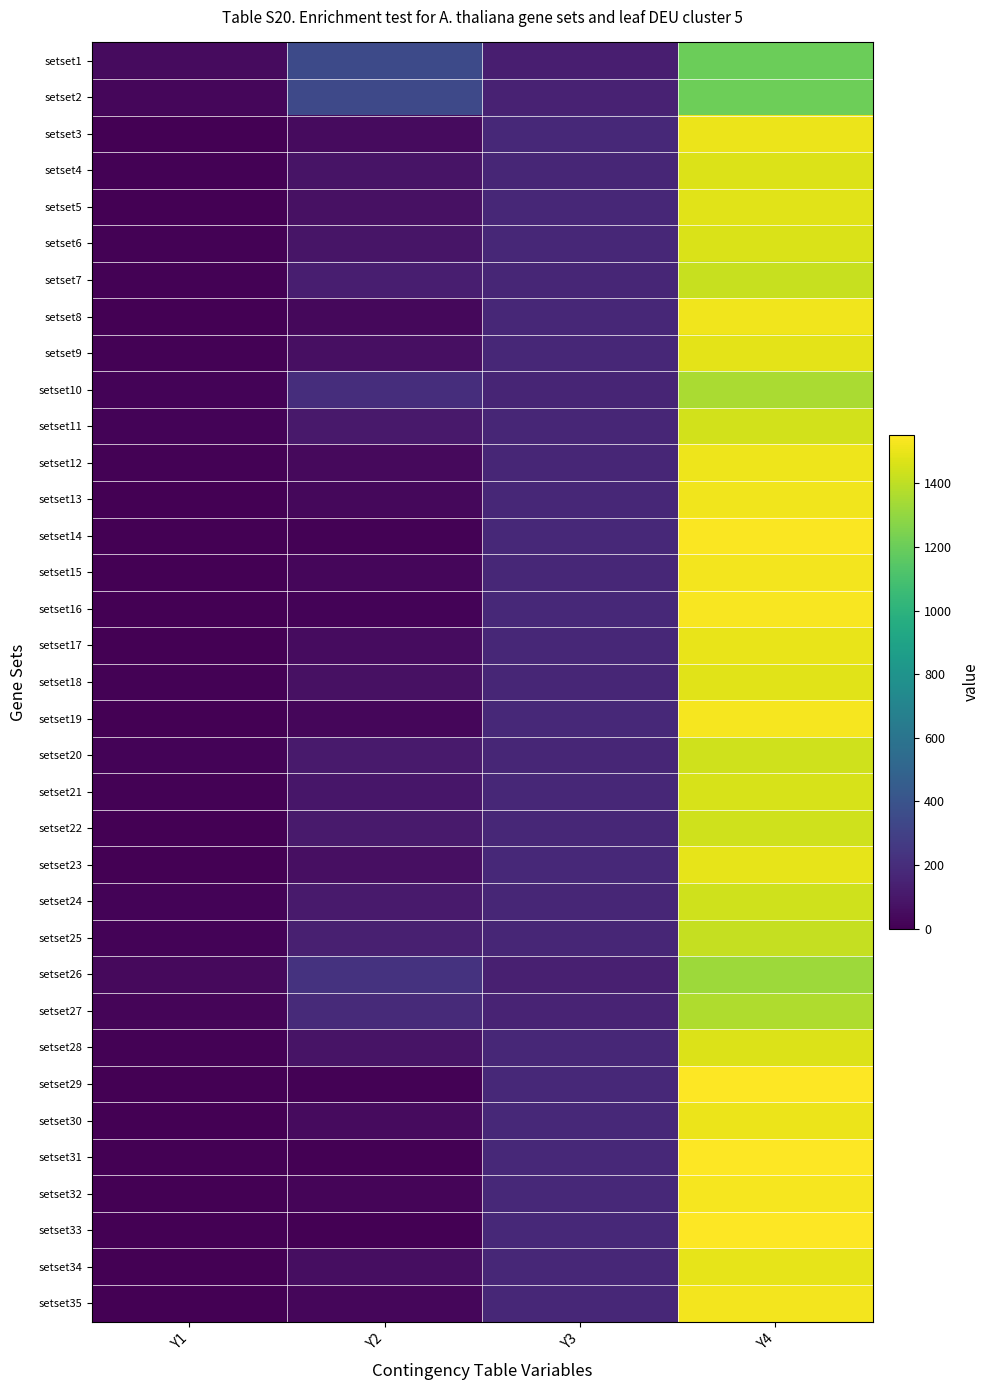

At which category is the sum across all series the highest?

Y4